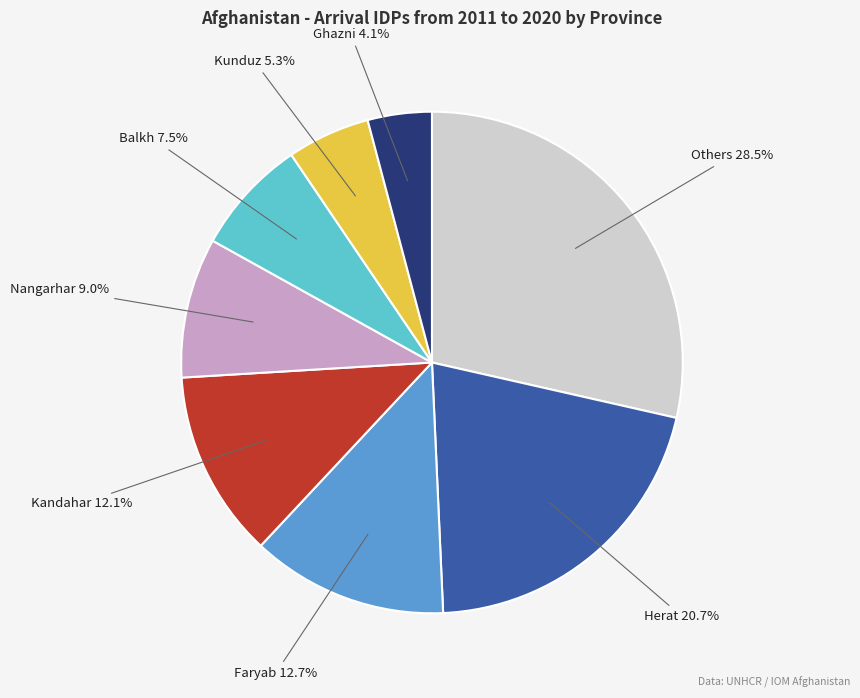

Is there any slice that represents more than half of the pie?

No